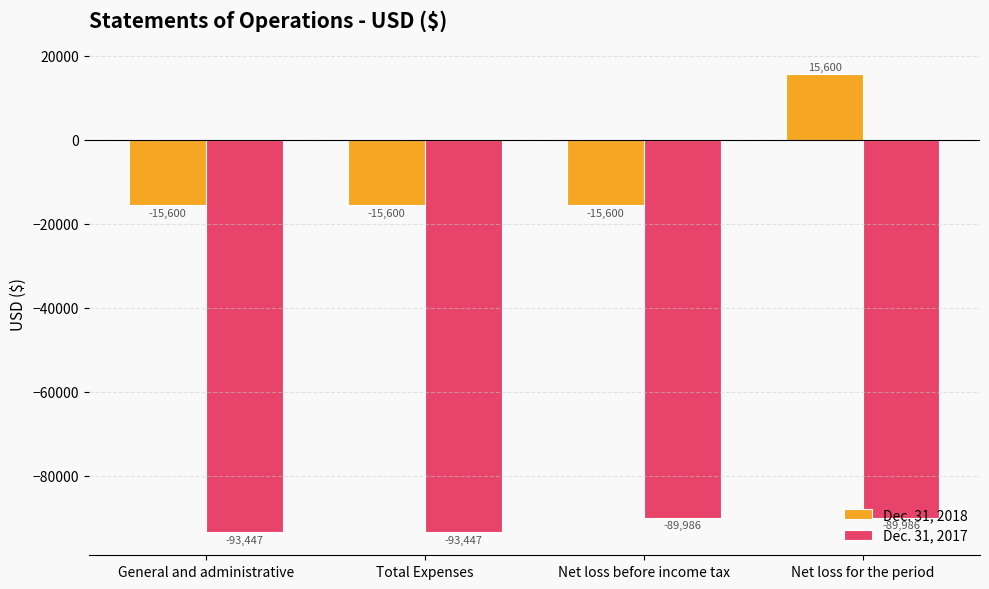

True or false: Dec. 31, 2017 has a value of -93447 at Total Expenses.

True